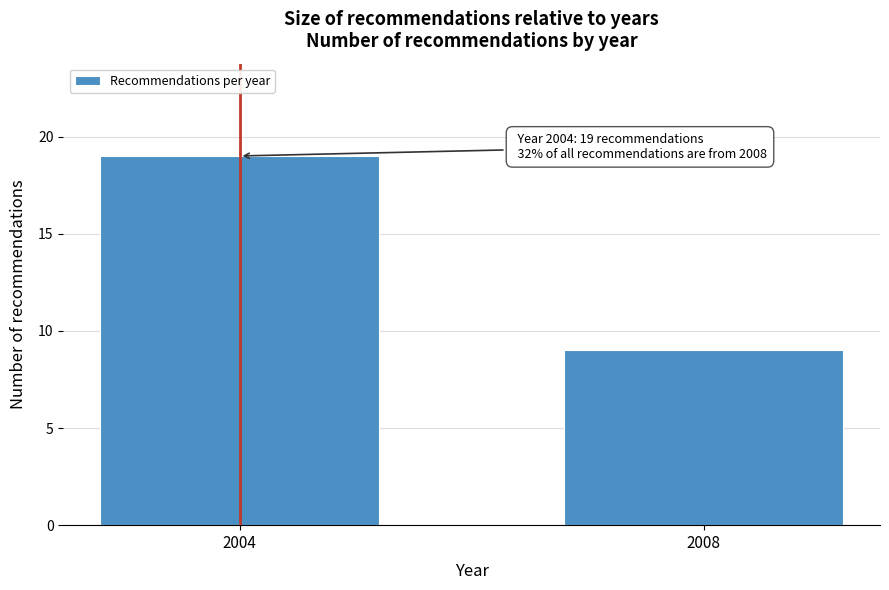

Reading left to right, list all the values displayed in this chart.

19	9